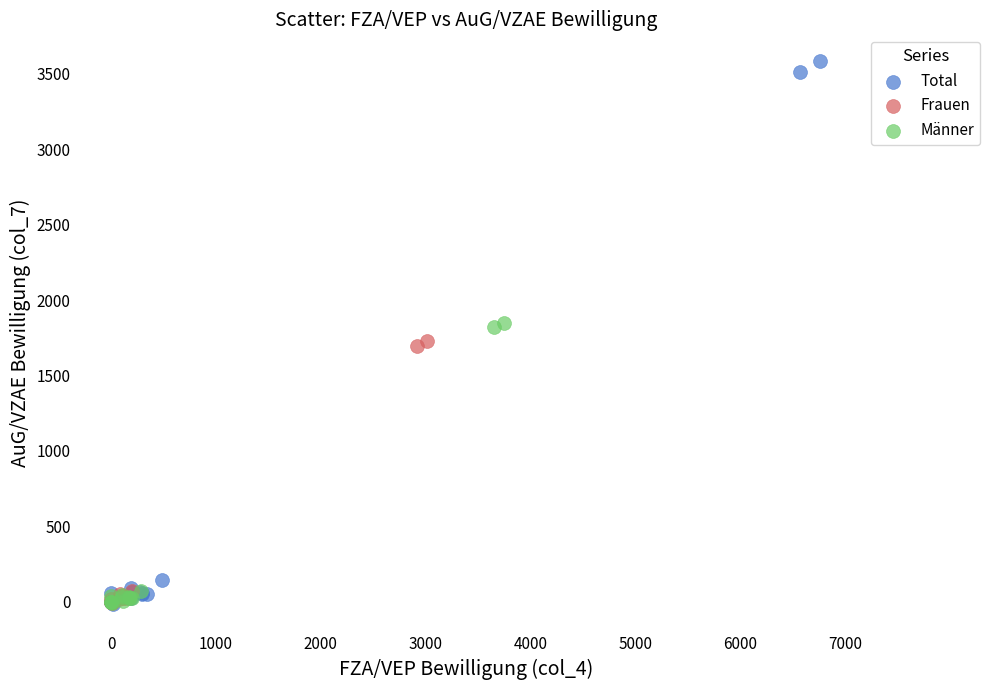

Which series has the widest spread of Y values?

Total